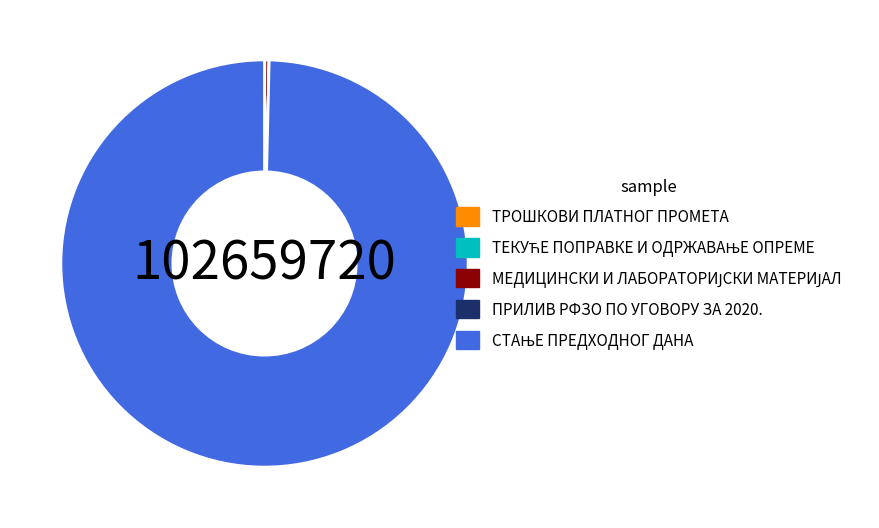

Is there a majority slice in this chart?

Yes